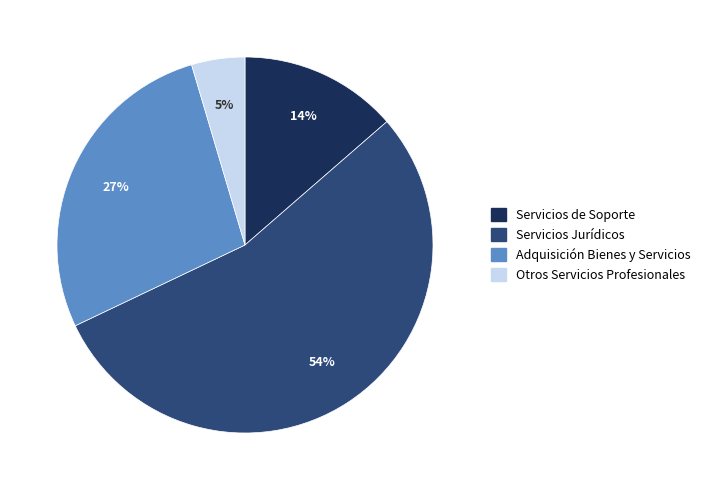

Is there a majority slice in this chart?

Yes